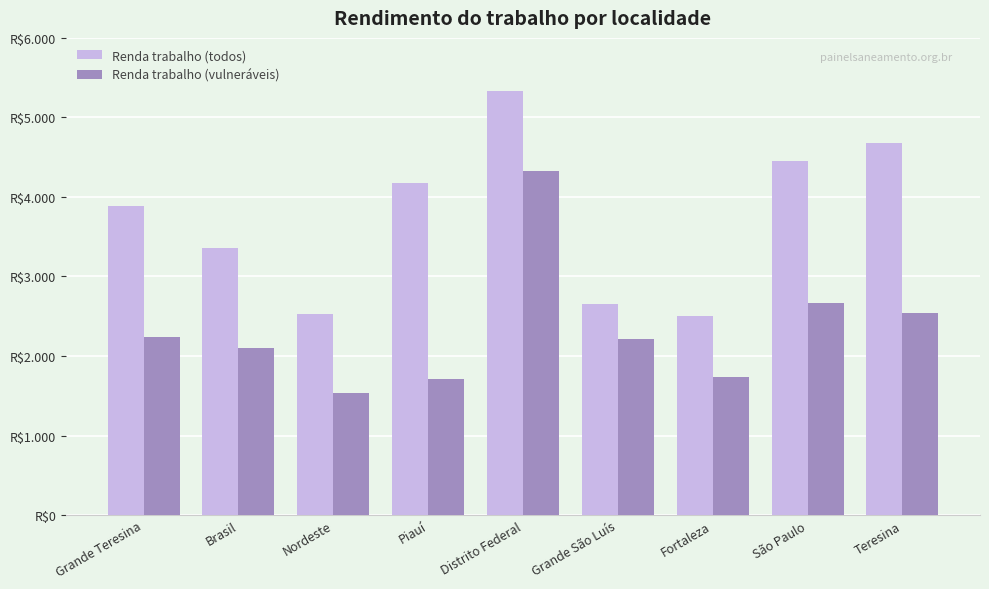

Reading left to right, list all the values displayed in this chart.

Renda trabalho (todos): Grande Teresina=3888.5	Brasil=3359.1	Nordeste=2533.3	Piauí=4174.3	Distrito Federal=5326.7	Grande São Luís=2651.0	Fortaleza=2498.4	São Paulo=4449.1	Teresina=4683.9
Renda trabalho (vulneráveis): Grande Teresina=2241.9	Brasil=2103.6	Nordeste=1531.3	Piauí=1711.4	Distrito Federal=4329.1	Grande São Luís=2217.2	Fortaleza=1734.6	São Paulo=2663.8	Teresina=2539.5